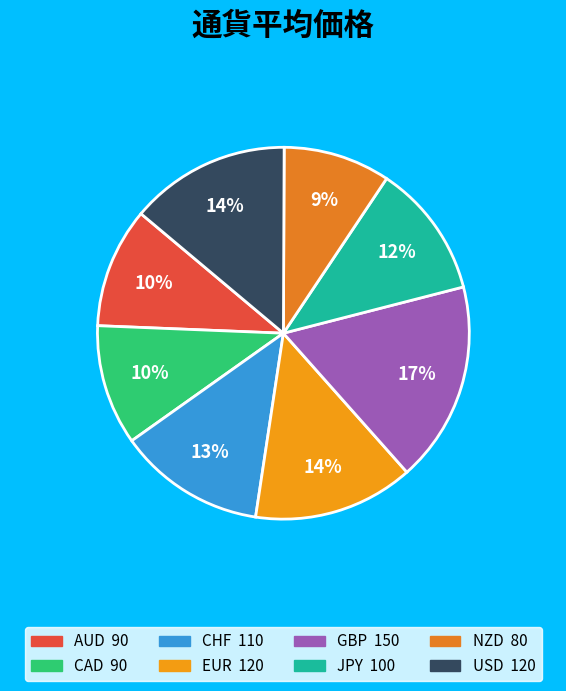

To the nearest percent, what percentage of the pie is USD?

14%